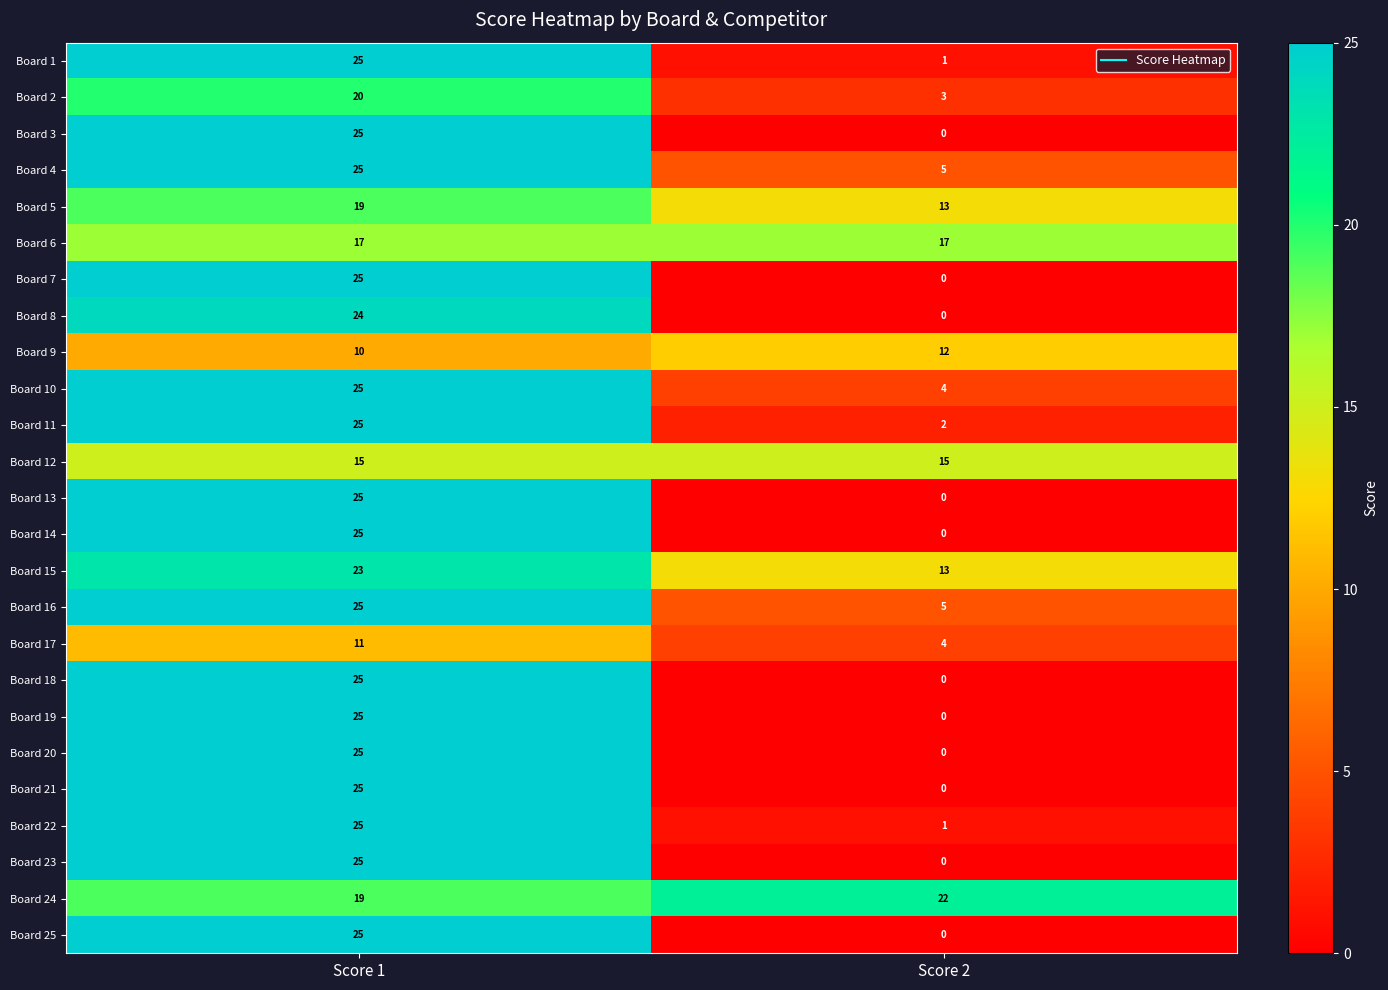

How many series are shown in this chart?

25